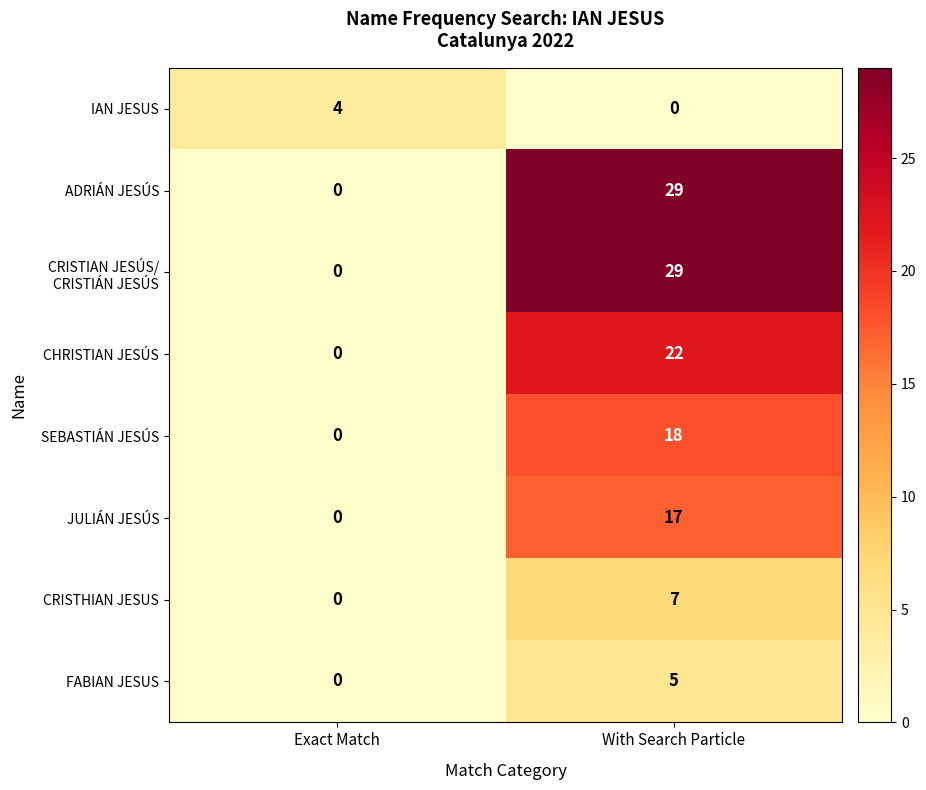

What is the difference between the maximum and minimum values in the JULIÁN JESÚS series?

17